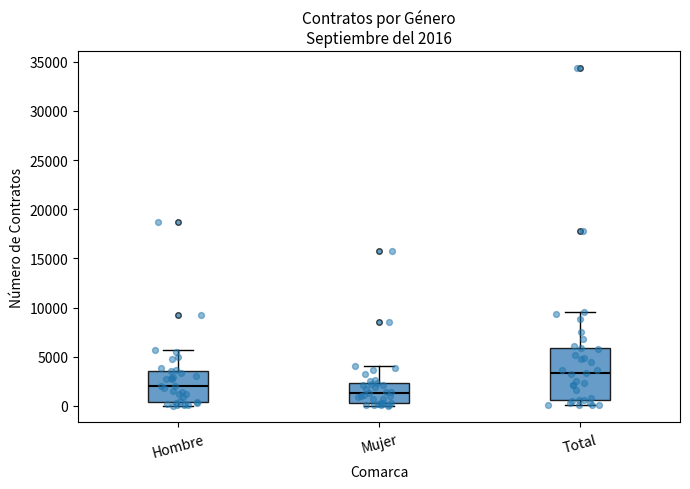

Which box has the lowest median line?

Mujer